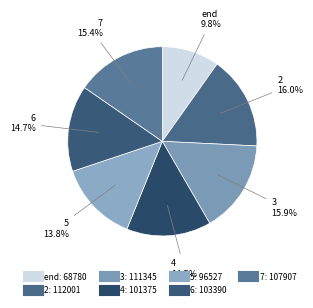

To the nearest percent, what is the difference between the 4 and end slice percentages?

5%